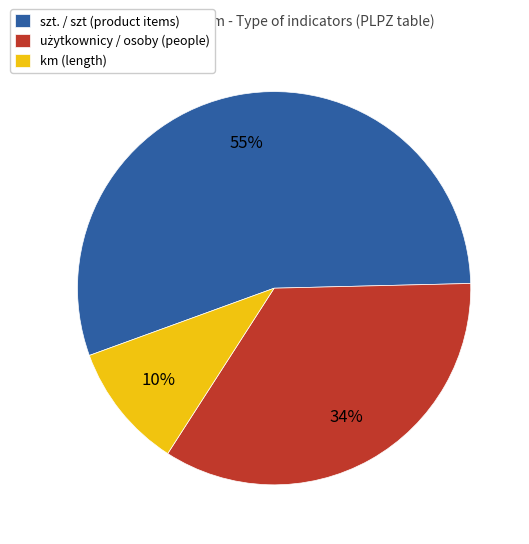

To the nearest percent, what is the average slice percentage?

33%